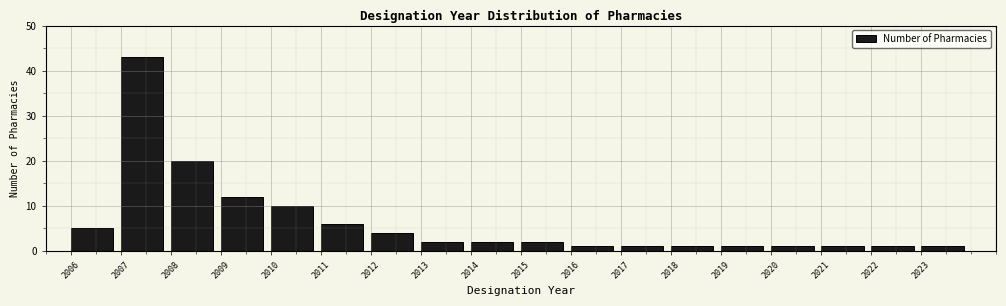

What is the height of the bar covering 2010 to 2011 on the x-axis? The values are not printed on the chart, so give them approximately, as read against the axis.

10